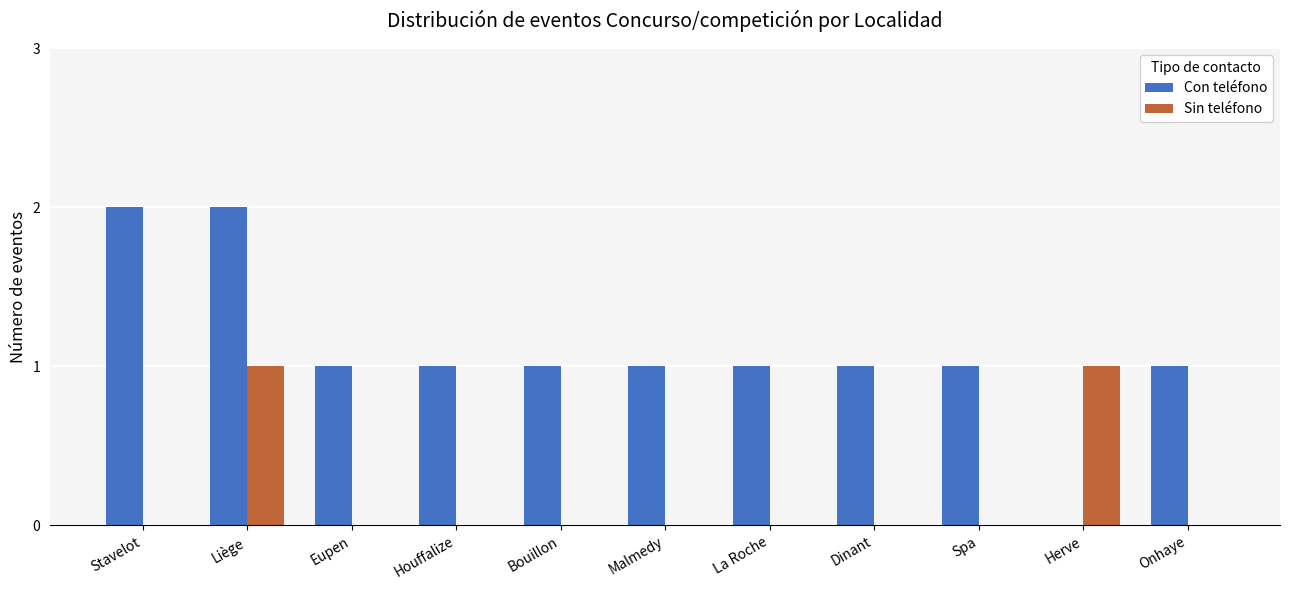

What is the sum of the Con teléfono values at Houffalize and Liège?

3